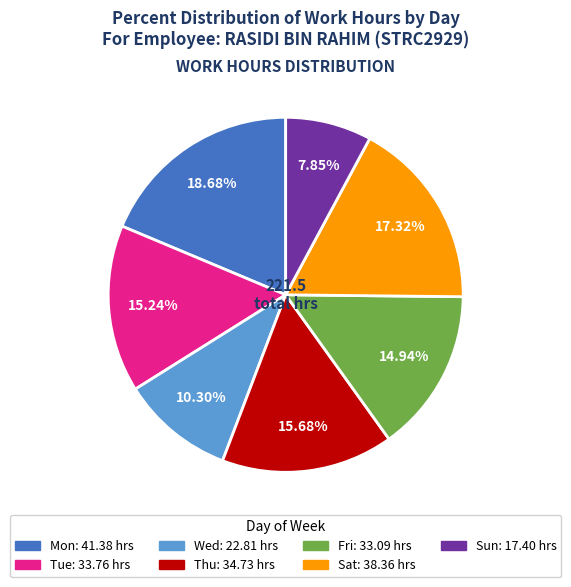

Is there a majority slice in this chart?

No